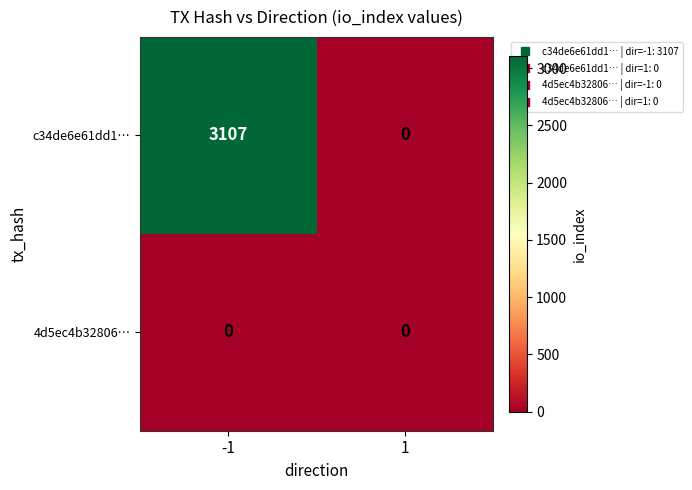

Reading left to right, list all the values displayed in this chart.

c34de6e61dd1…: 3107	0
4d5ec4b32806…: 0	0